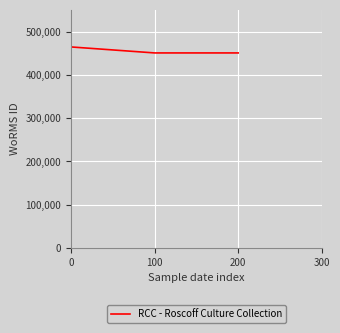

How many lines are shown in the chart?

1